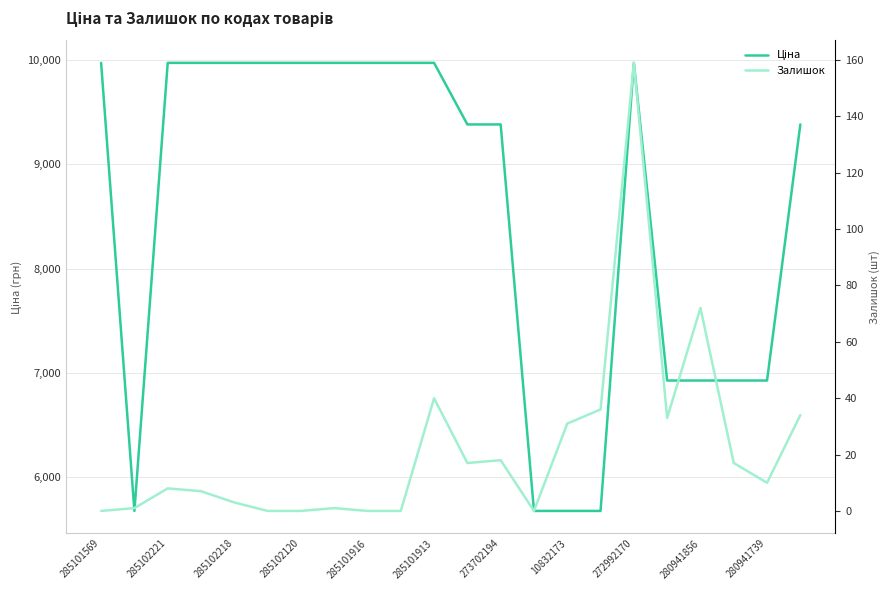

What is the total value across all series at 285102120?

9982.0